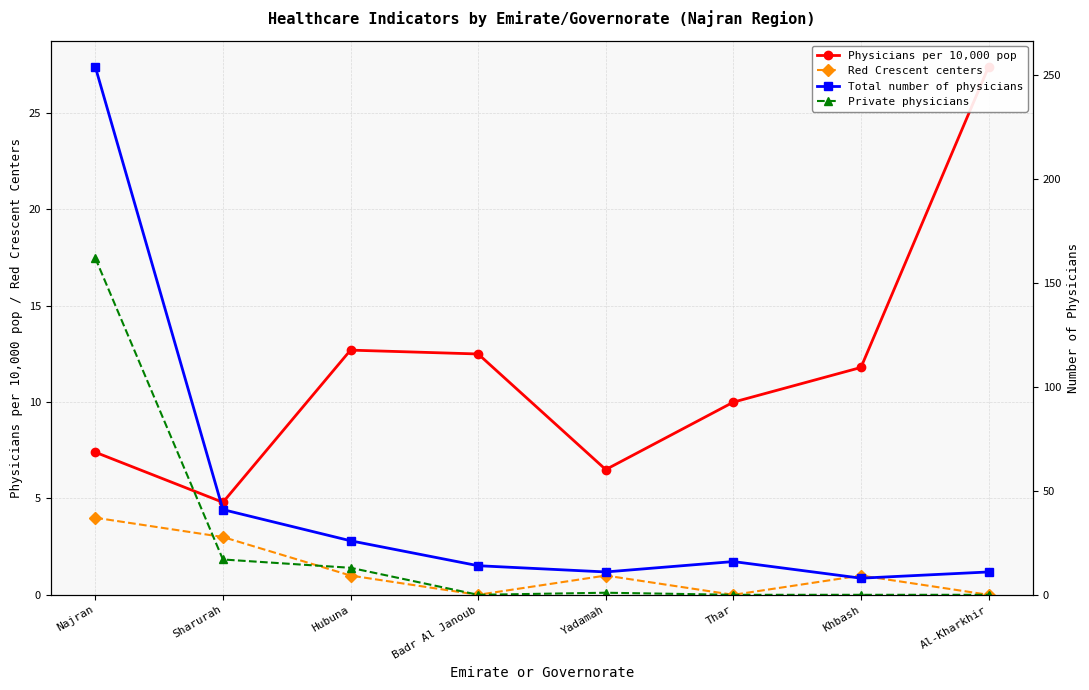

What is the spread (max minus min) of values at Yadamah?

10.0